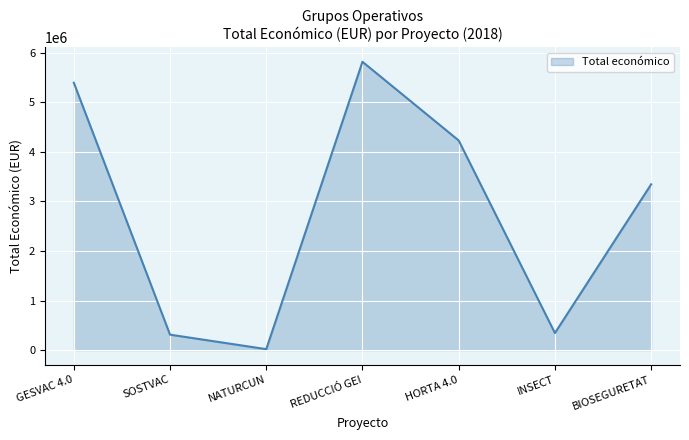

Is it true that the value at BIOSEGURETAT is 1177433?

False